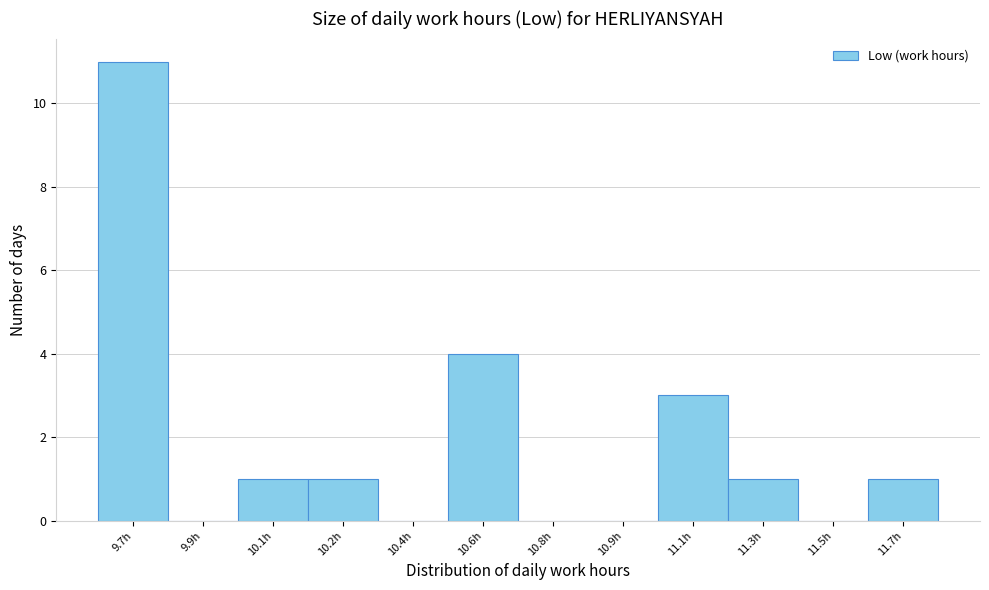

Reading left to right, what are all the values shown in this chart?

9.7h=11	9.9h=0	10.1h=1	10.2h=1	10.4h=0	10.6h=4	10.8h=0	10.9h=0	11.1h=3	11.3h=1	11.5h=0	11.7h=1